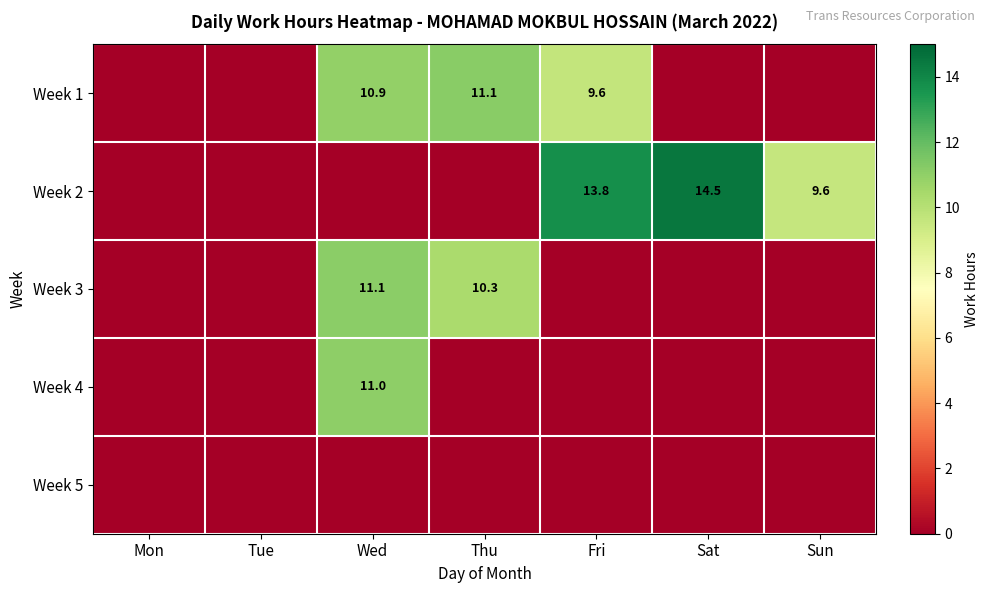

Is it true that Week 2 equals 13.8 at Fri?

True